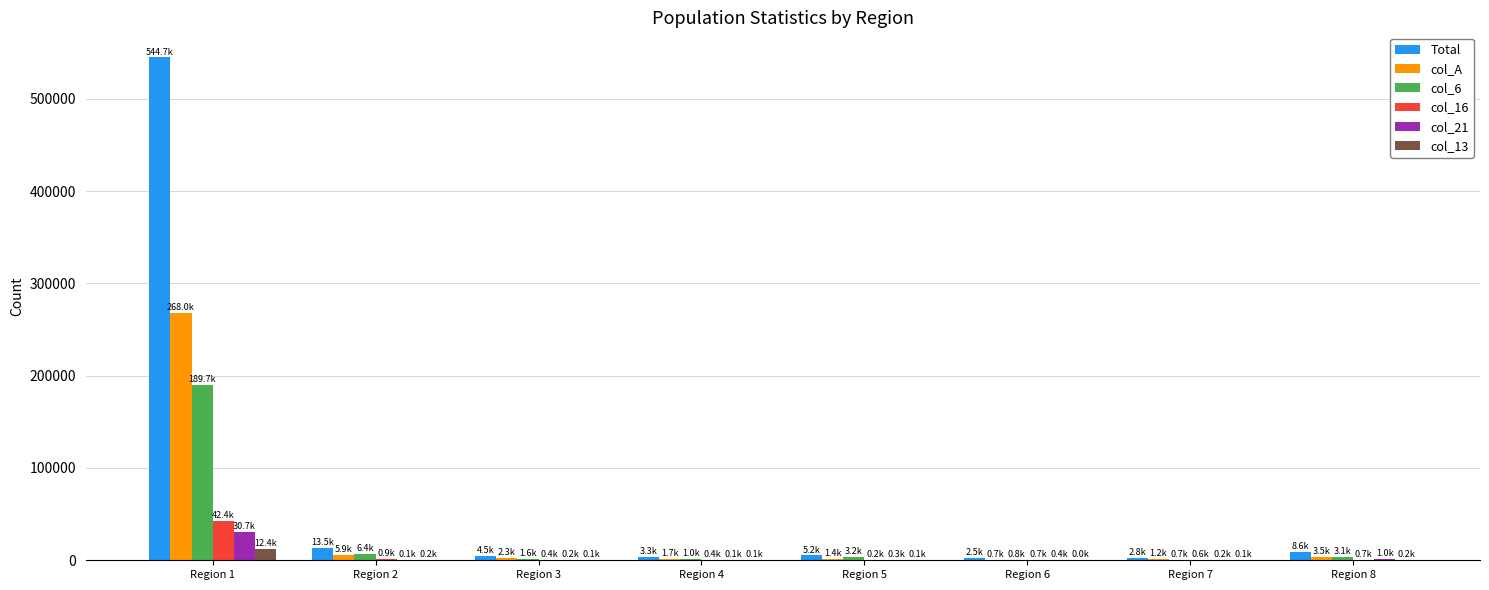

The col_16 series shows 42441 at Region 1. True or false?

True